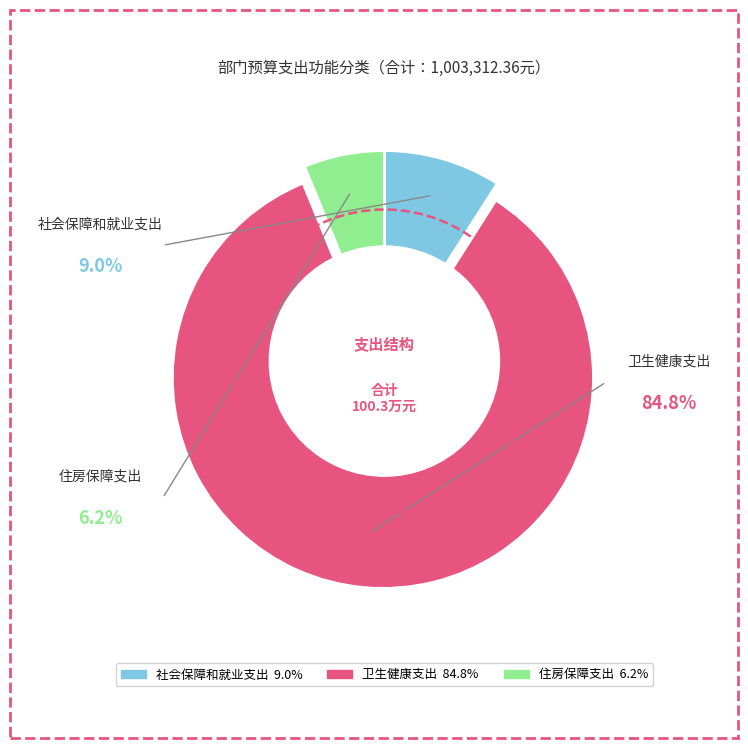

Does 卫生健康支出 account for over 50% of the chart?

Yes